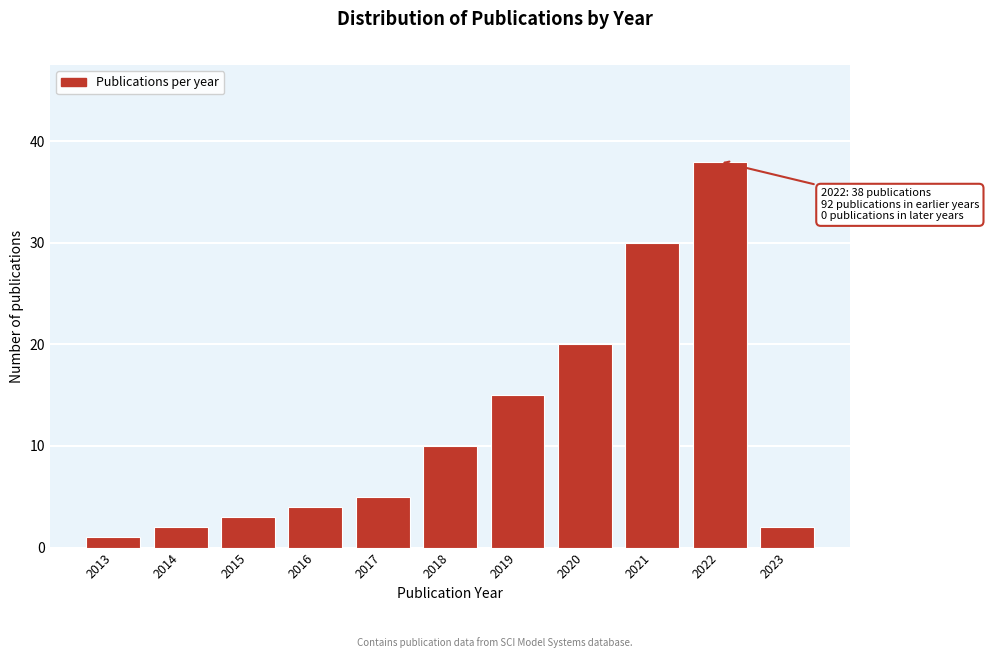

Reading left to right, what are all the values shown in this chart?

2013=1	2014=2	2015=3	2016=4	2017=5	2018=10	2019=15	2020=20	2021=30	2022=38	2023=2